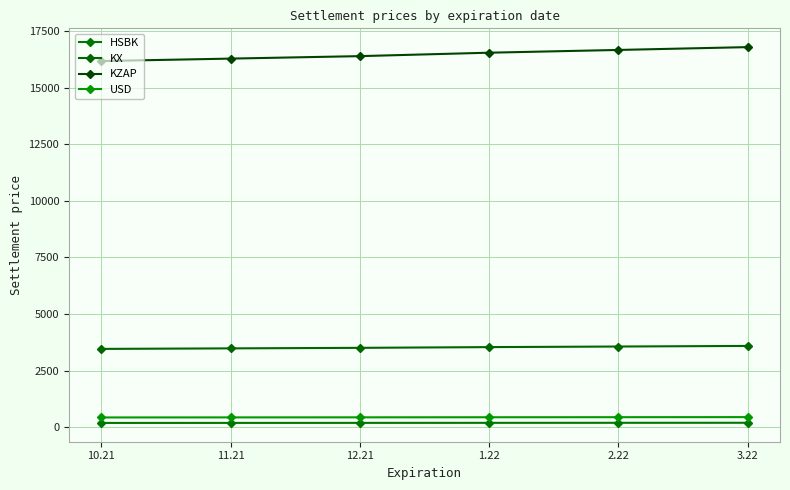

What is the value of the HSBK point at the 4th from the left?

188.0